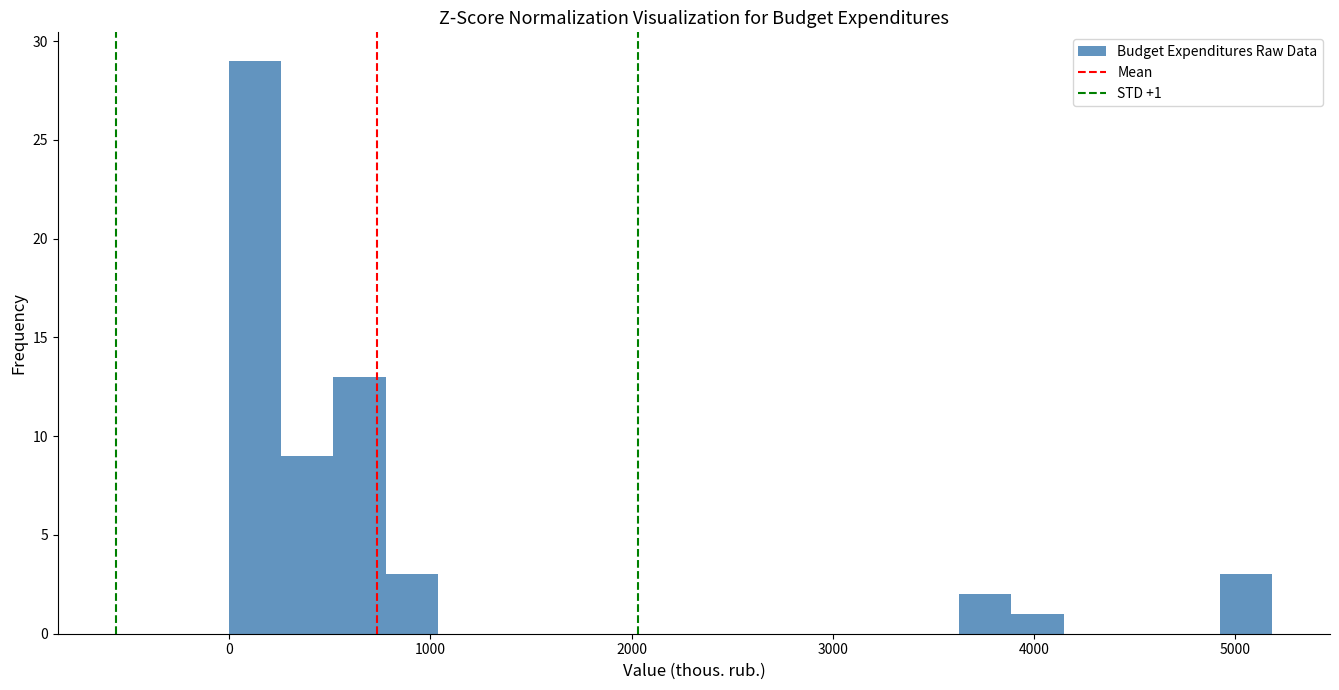

Around what value on the x-axis is the tallest bar? Give the approximate position of its centre, as read against the axis.

100